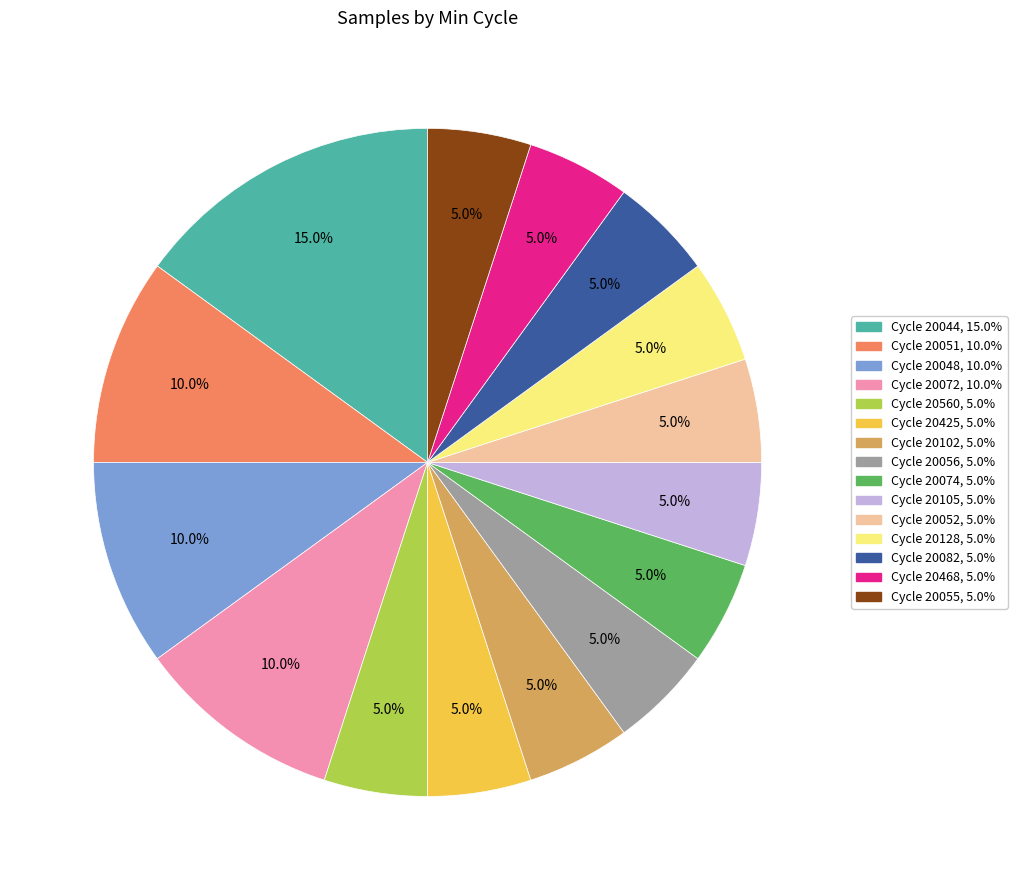

Between Cycle 20560, 5.0% and Cycle 20044, 15.0%, which is larger?

Cycle 20044, 15.0%